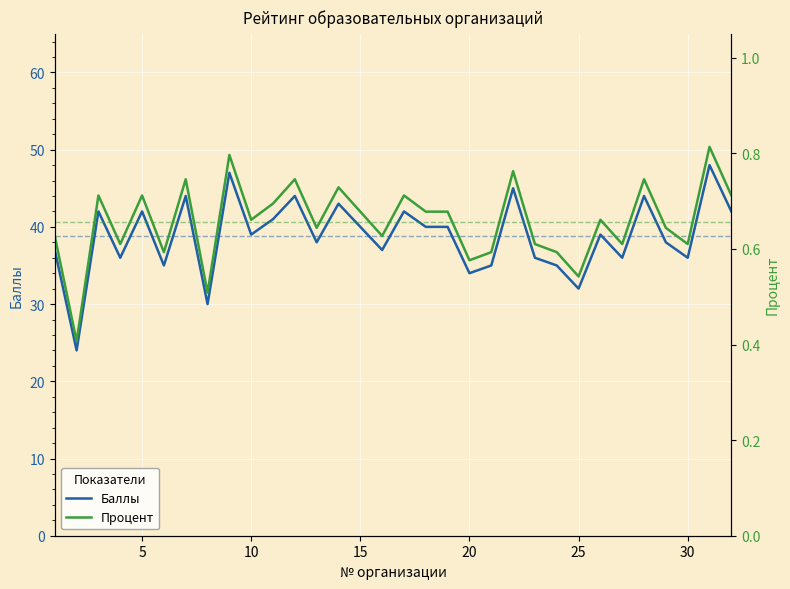

What is the value of the Баллы point at the 3rd from the left?

42.0